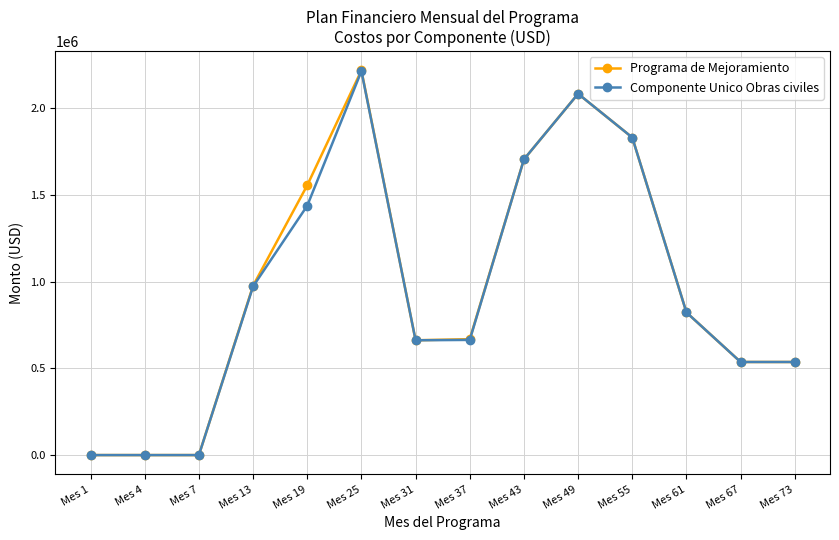

What is the greatest value displayed?

2217635.7